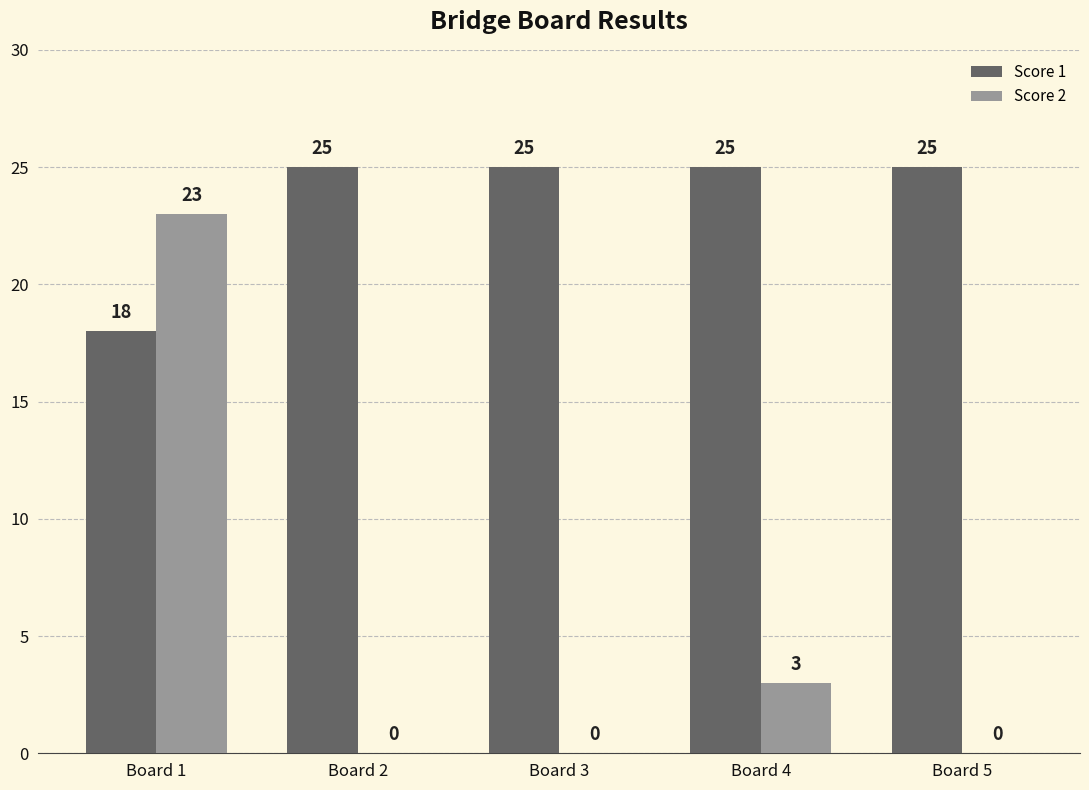

Where is Score 2 nearest to the value 11?

Board 4